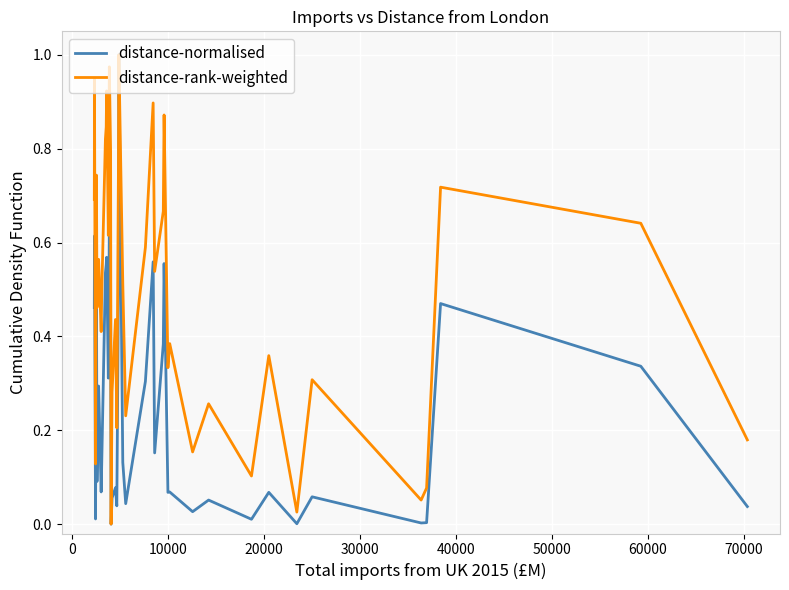

What is the sum of all distance-rank-weighted values?

20.0